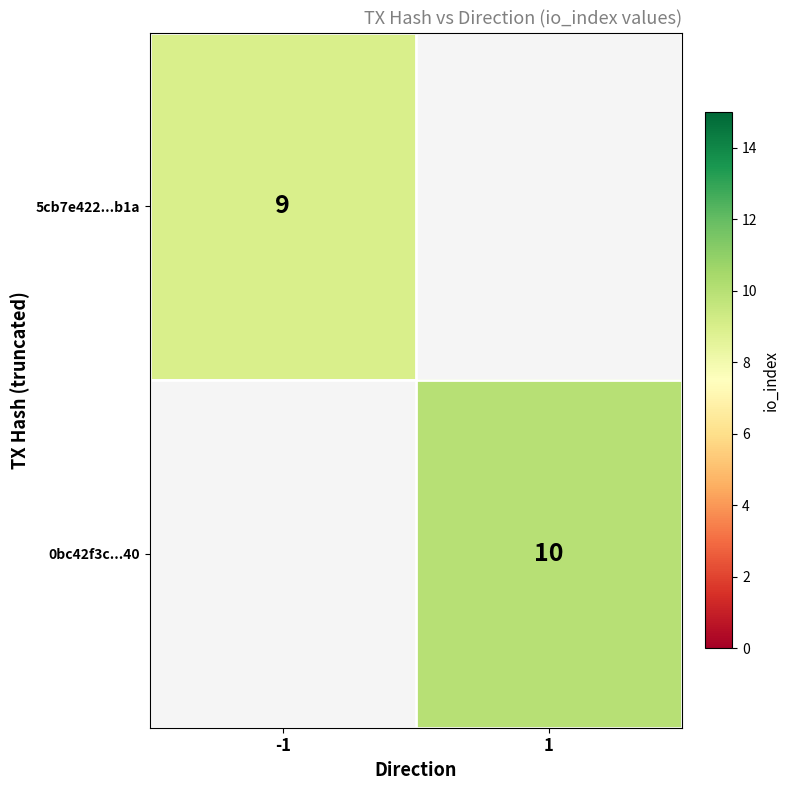

The value of 0bc42f3c...40 at 1 is 10. True or false?

True